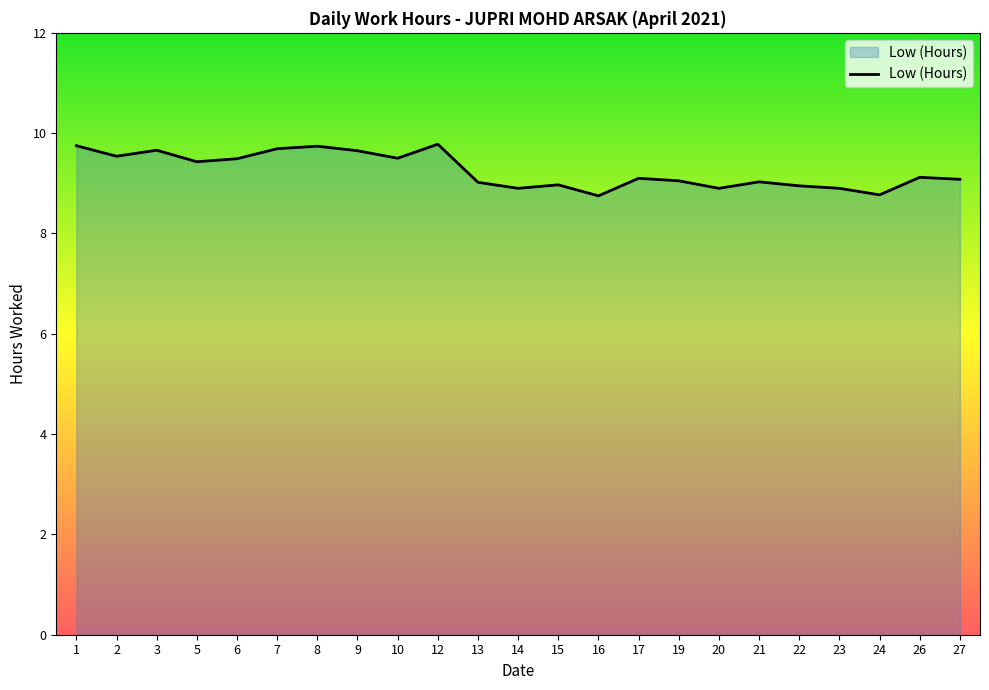

What is the maximum value shown in the chart?

9.8